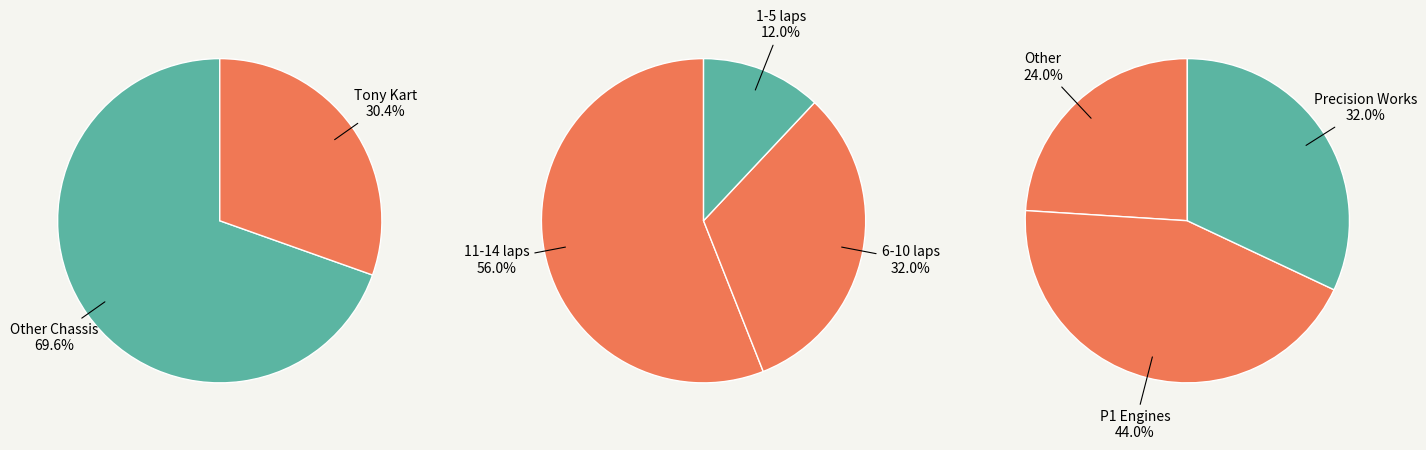

Is Tony Kart the majority of the pie?

No